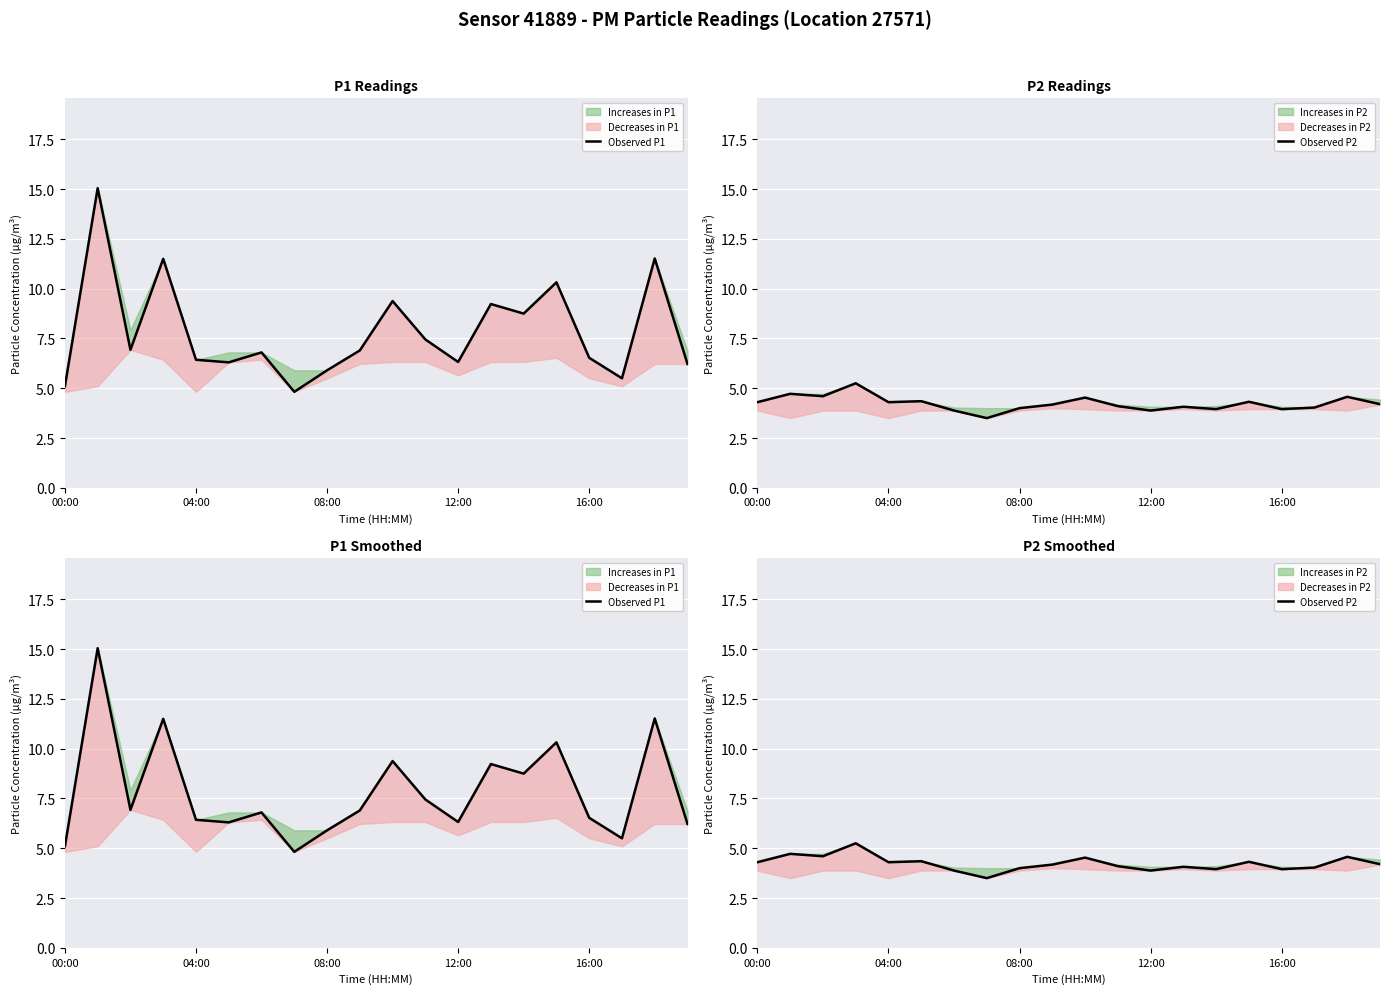

At which label does Observed P2 first exceed 4?

00:00